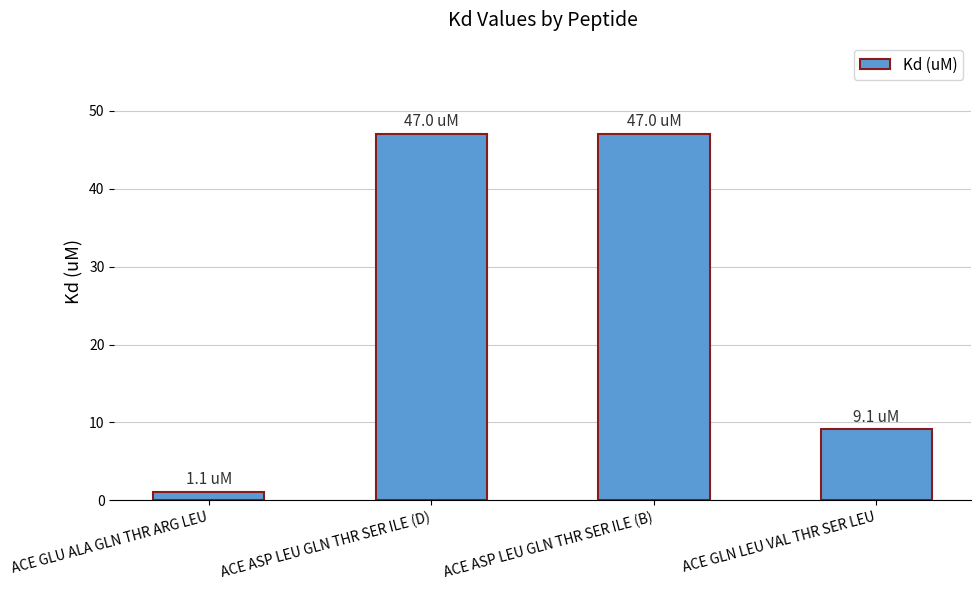

At which category does the chart reach its minimum across all series?

ACE GLU ALA GLN THR ARG LEU